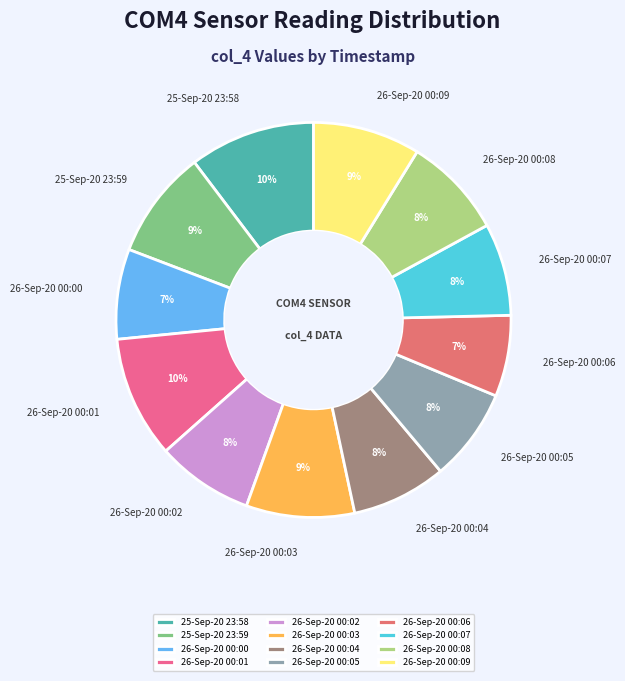

Which has a higher value, 26-Sep-20 00:01 or 26-Sep-20 00:06?

26-Sep-20 00:01